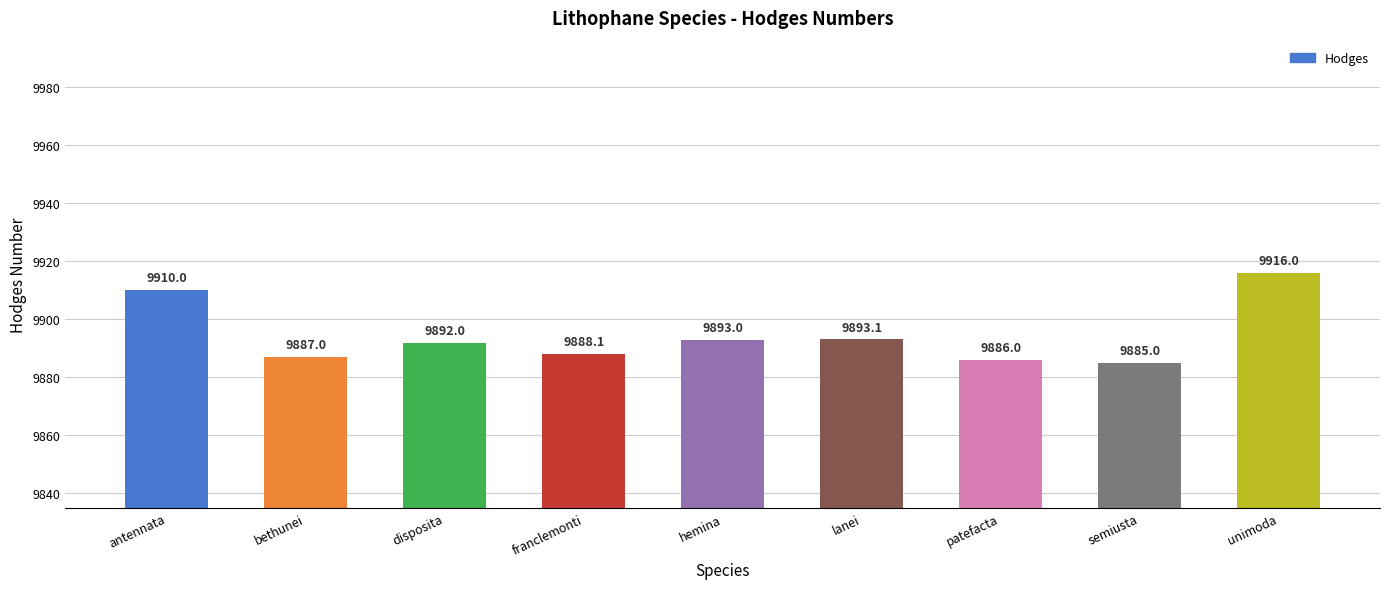

What value does the data have at unimoda?

9916.0